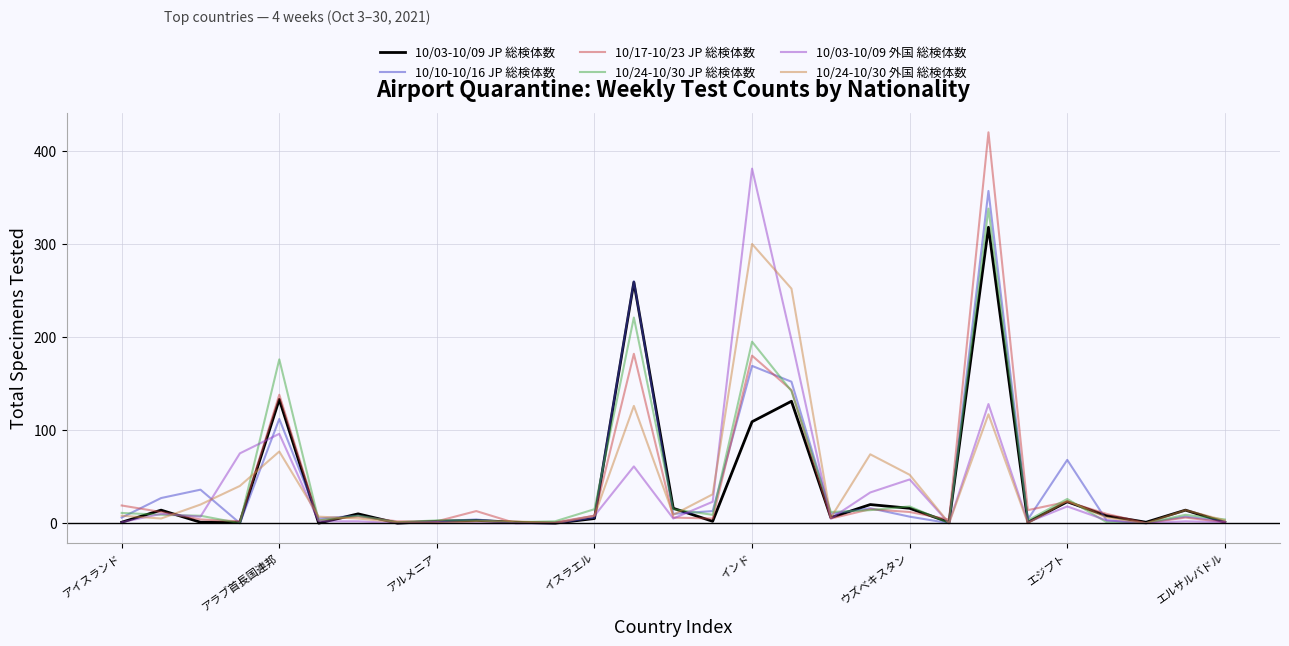

What is the greatest value displayed?

420